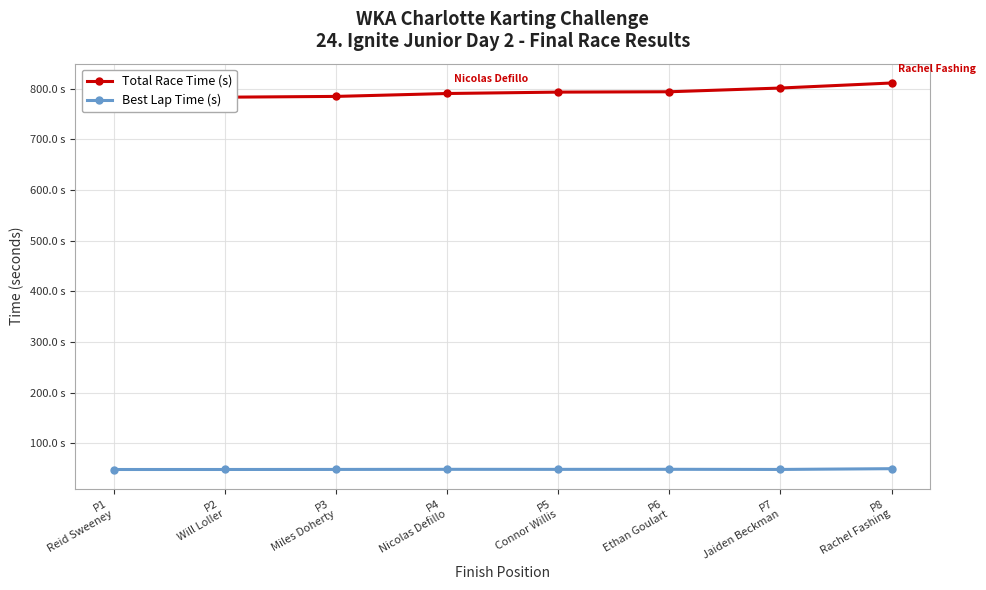

Reading left to right, list all the values displayed in this chart.

Total Race Time (s): P1
Reid Sweeney=783.1	P2
Will Loller=783.2	P3
Miles Doherty=784.8	P4
Nicolas Defillo=790.5	P5
Connor Willis=793.2	P6
Ethan Goulart=793.9	P7
Jaiden Beckman=801.3	P8
Rachel Fashing=811.2
Best Lap Time (s): P1
Reid Sweeney=48.2	P2
Will Loller=48.3	P3
Miles Doherty=48.4	P4
Nicolas Defillo=48.6	P5
Connor Willis=48.5	P6
Ethan Goulart=48.6	P7
Jaiden Beckman=48.4	P8
Rachel Fashing=49.8